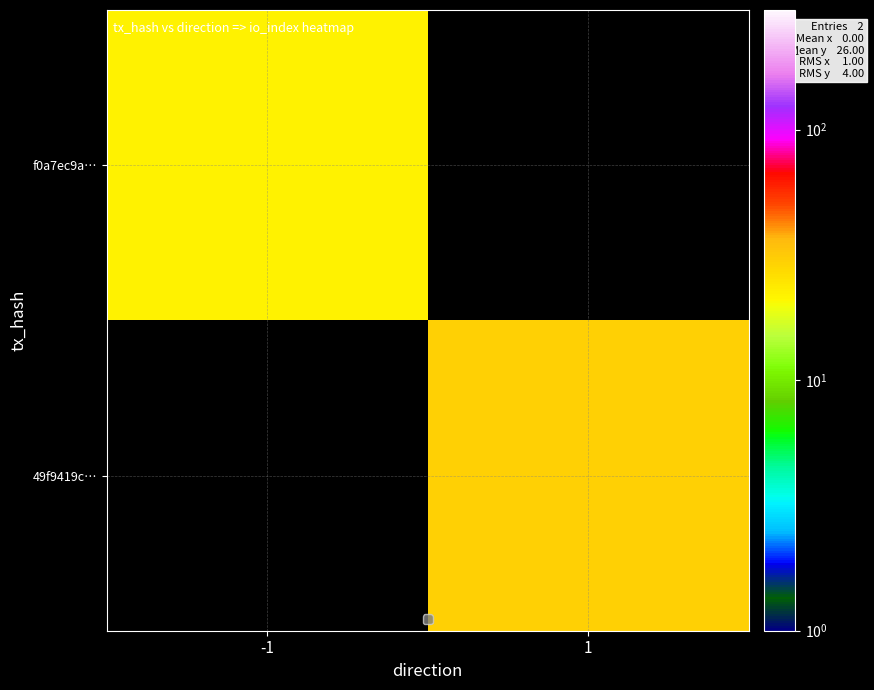

List the labels in order of f0a7ec9a… value, smallest first.

-1, 1